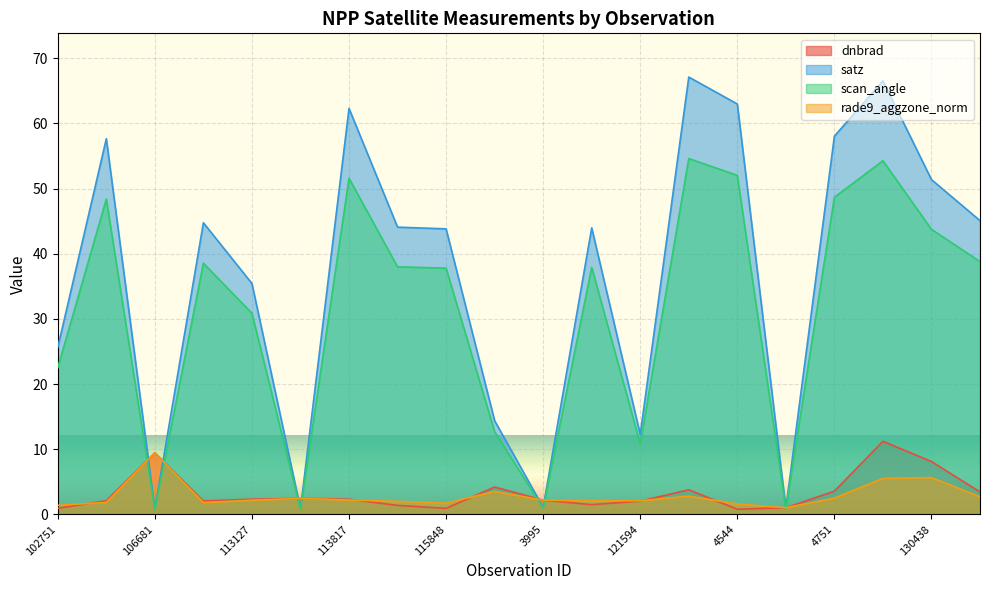

What is the difference between the highest and lowest values at 123540?

0.2